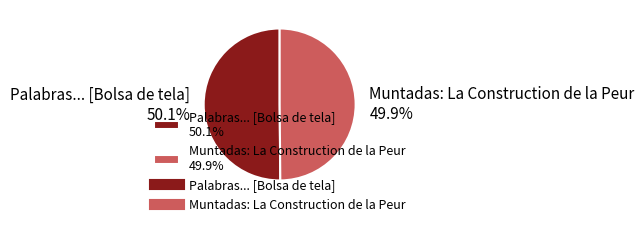

How much of the chart is everything except Muntadas: La Construction de la Peur 49.9%?

50.1%